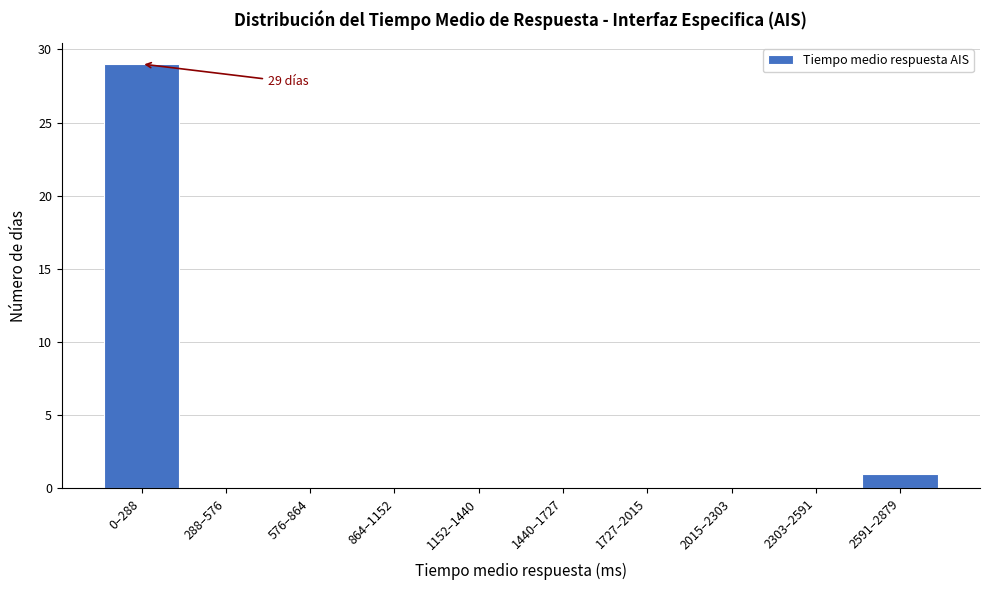

Reading right to left, extract all data points from this chart.

2591–2879=1	2303–2591=0	2015–2303=0	1727–2015=0	1440–1727=0	1152–1440=0	864–1152=0	576–864=0	288–576=0	0–288=29